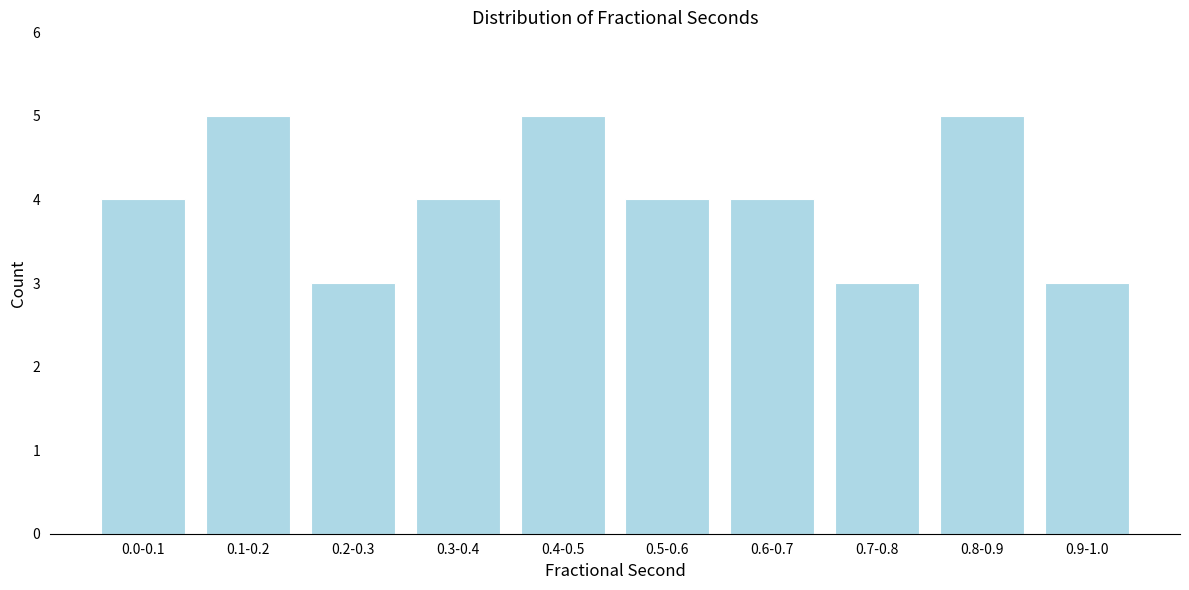

Reading left to right, transcribe all the data shown in this chart.

0.0-0.1=4	0.1-0.2=5	0.2-0.3=3	0.3-0.4=4	0.4-0.5=5	0.5-0.6=4	0.6-0.7=4	0.7-0.8=3	0.8-0.9=5	0.9-1.0=3